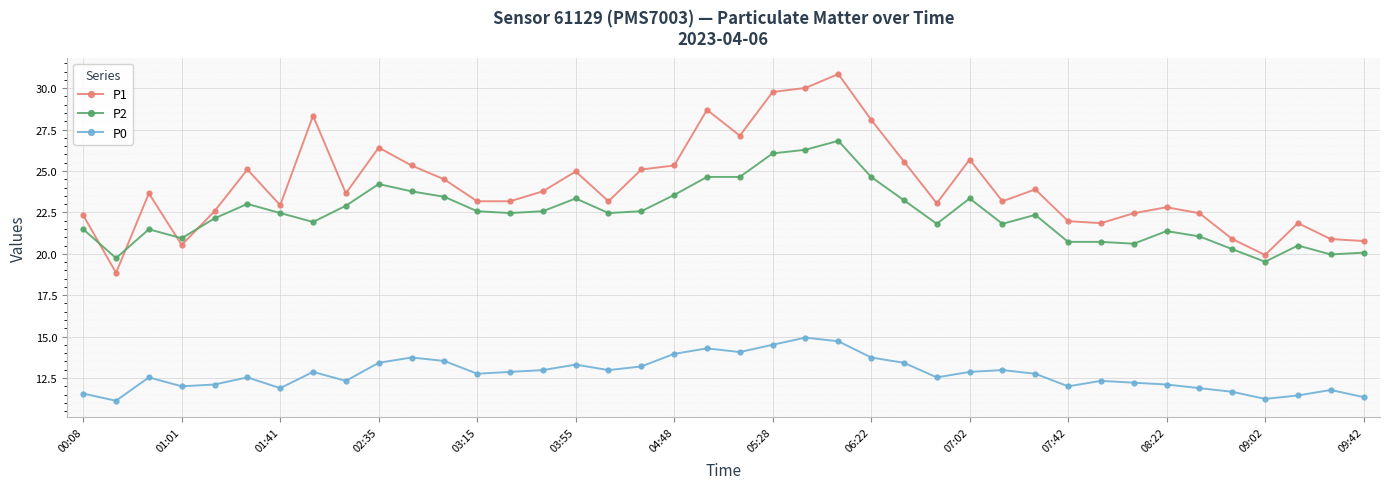

What is the minimum value for P2?

19.5